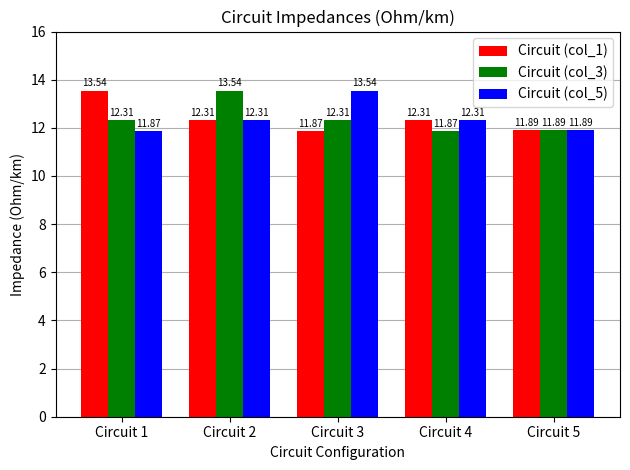

What is the lowest value of the Circuit (col_1) series?

11.9